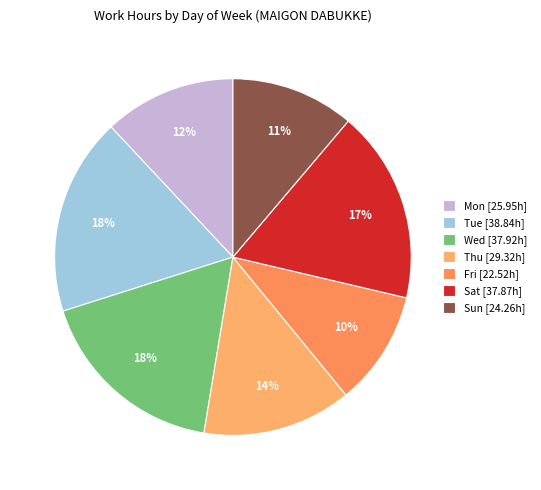

Is Tue the majority of the pie?

No